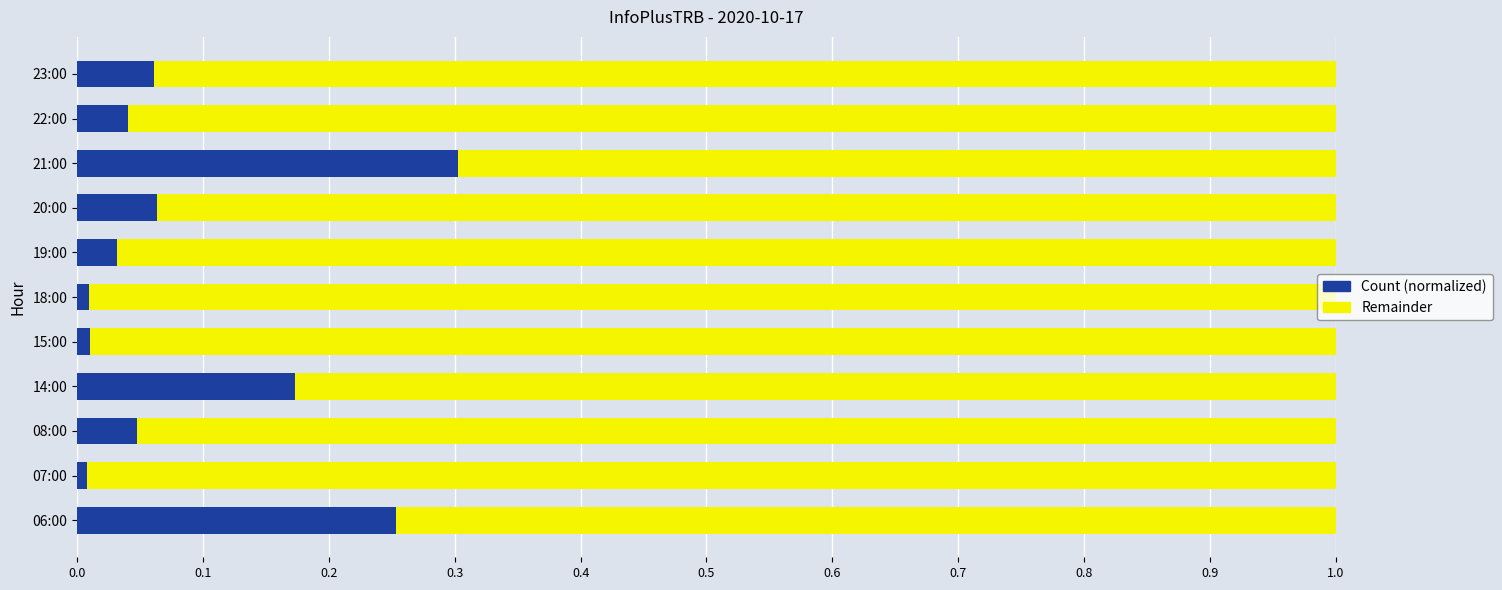

The value of Count (normalized) at 08:00 is 0.0. True or false?

True